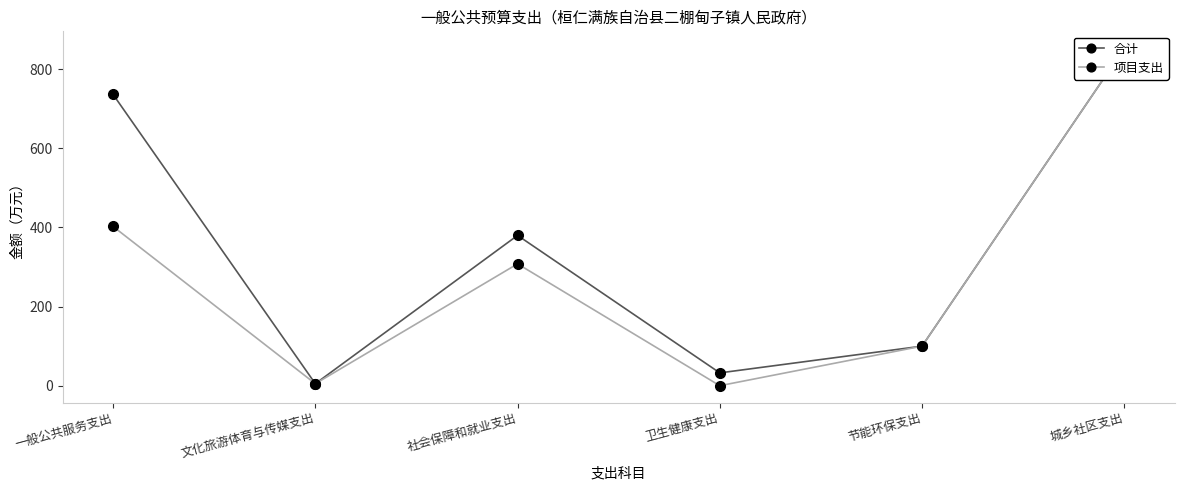

What is the difference between the highest and lowest values at 卫生健康支出?

32.4